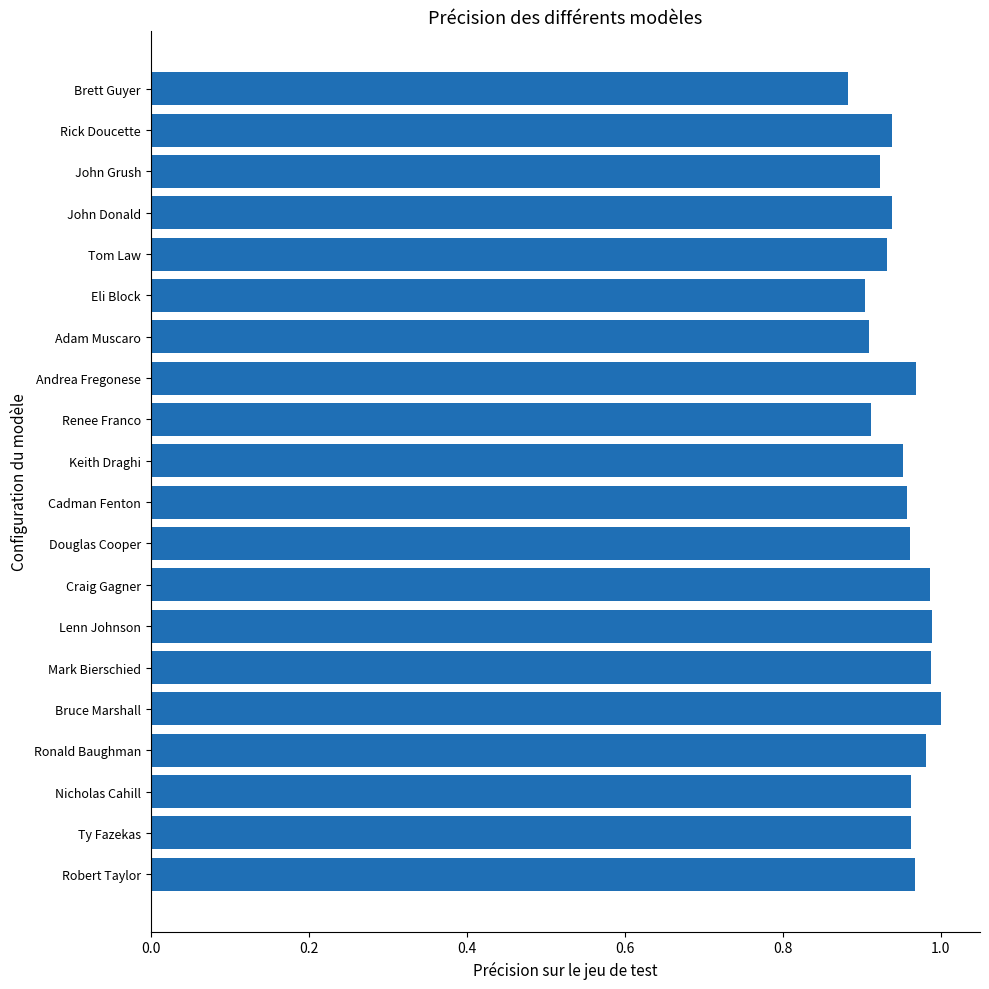

The value at Brett Guyer is 0.9. True or false?

True